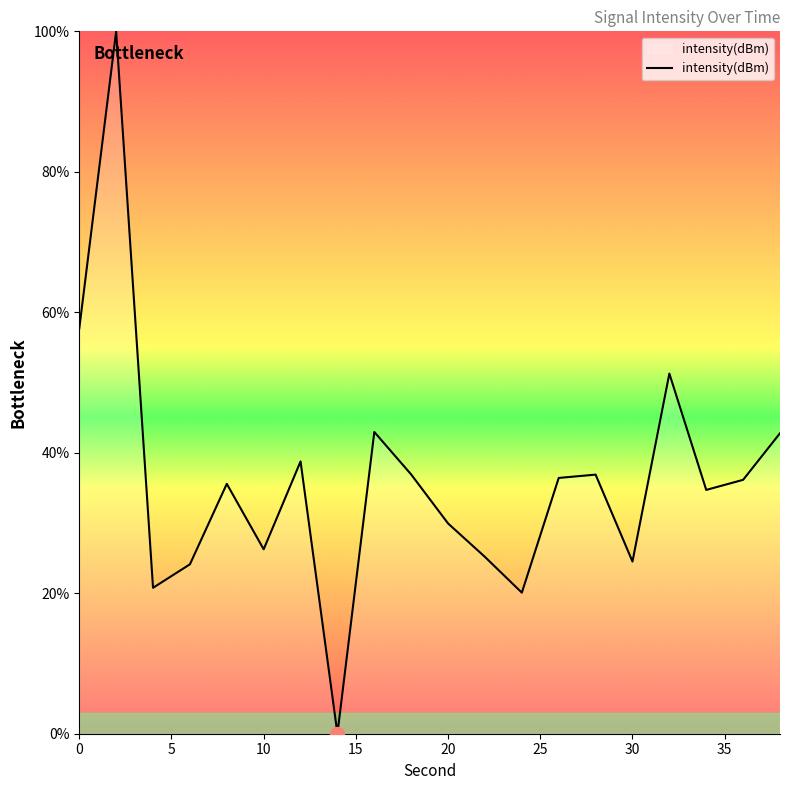

What is the greatest value displayed?

100.0